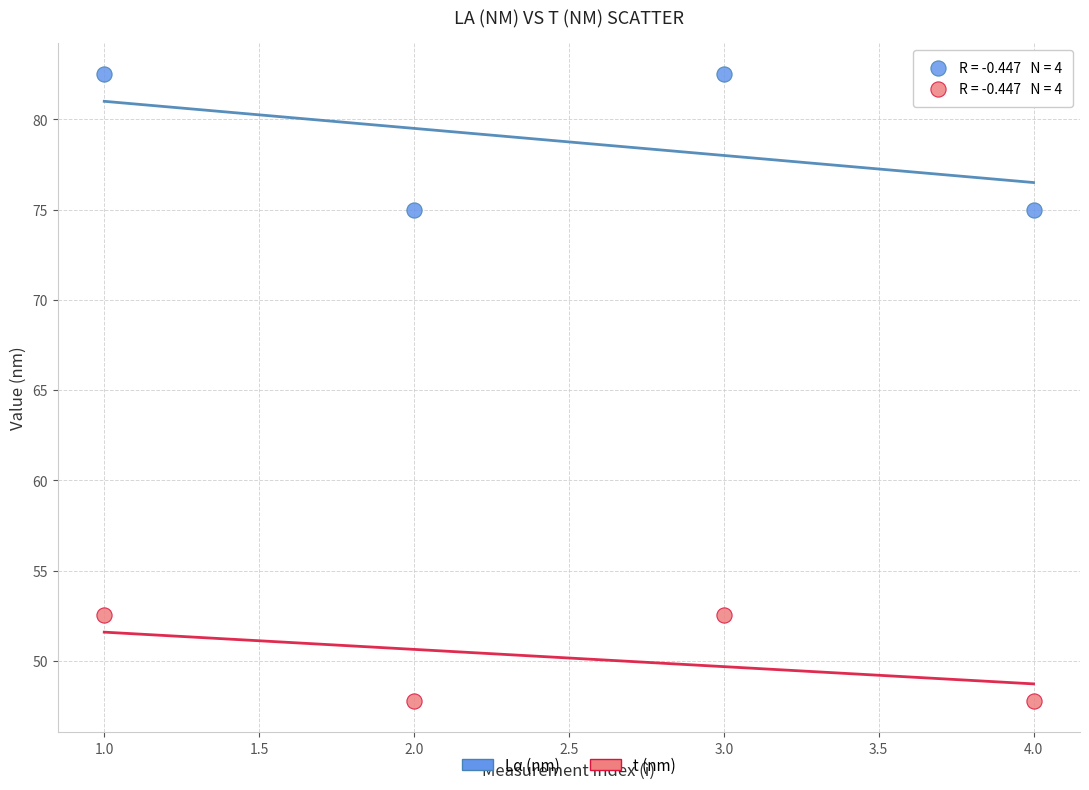

Which series contains the lowest Y value?

t (nm)